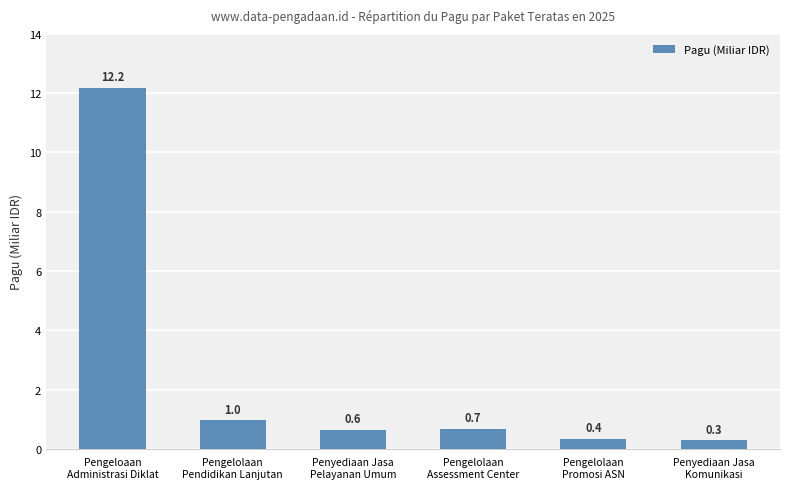

List the labels in order of value, largest first.

Pengeloaan
Administrasi Diklat, Pengelolaan
Pendidikan Lanjutan, Pengelolaan
Assessment Center, Penyediaan Jasa
Pelayanan Umum, Pengelolaan
Promosi ASN, Penyediaan Jasa
Komunikasi